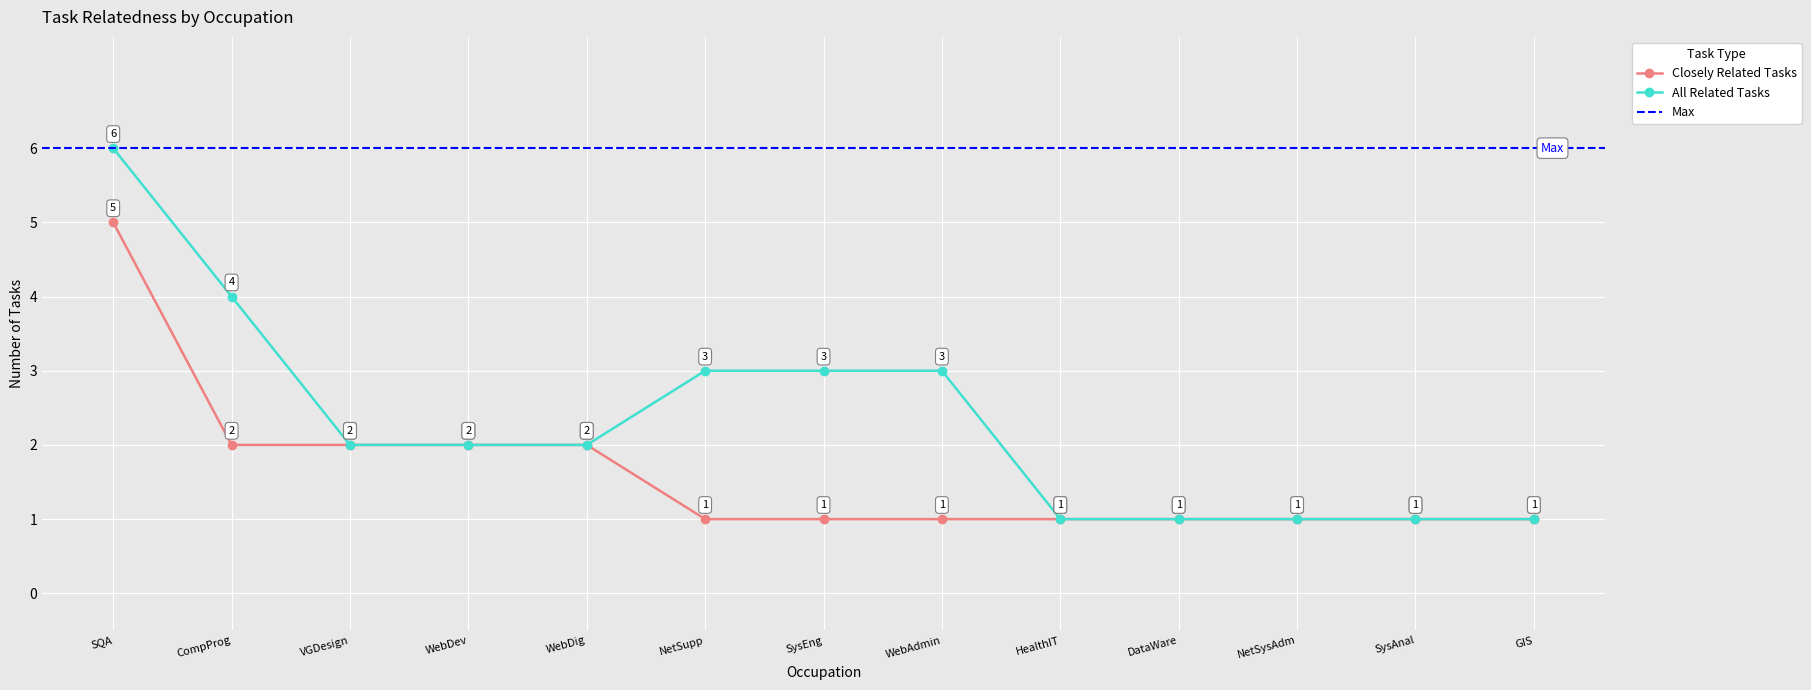

True or false: All Related Tasks has a value of 1 at DataWare.

True